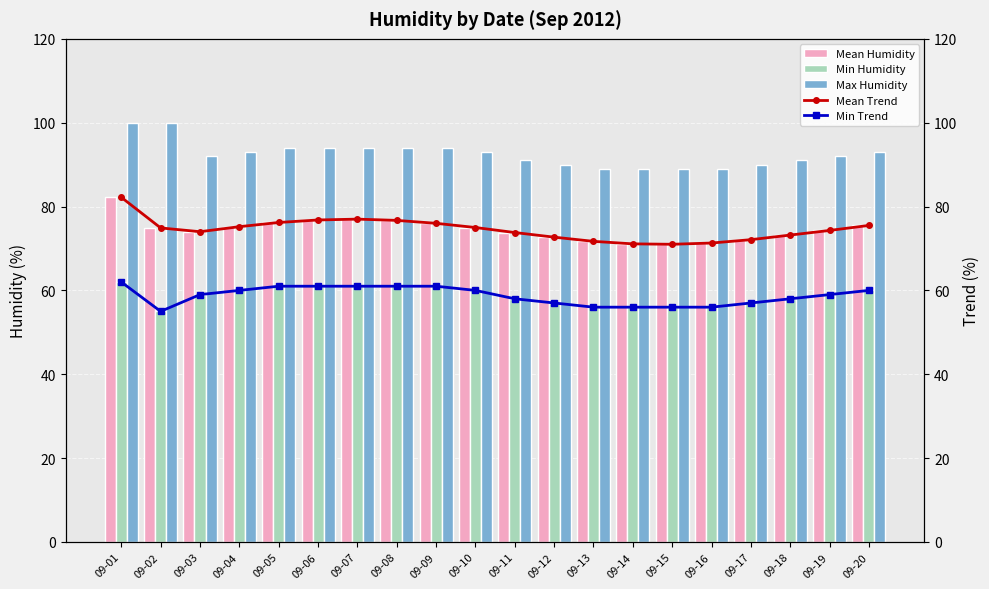

Which series changed the most between 09-08 and 09-12?

Mean Humidity